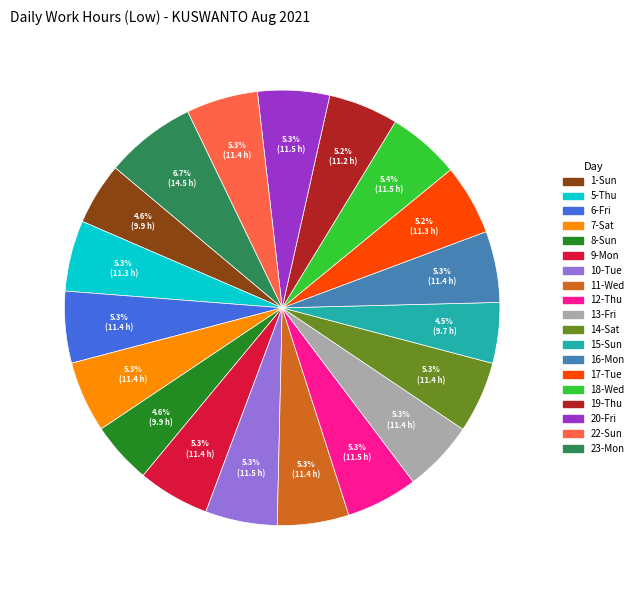

How many slices are in this pie chart?

19